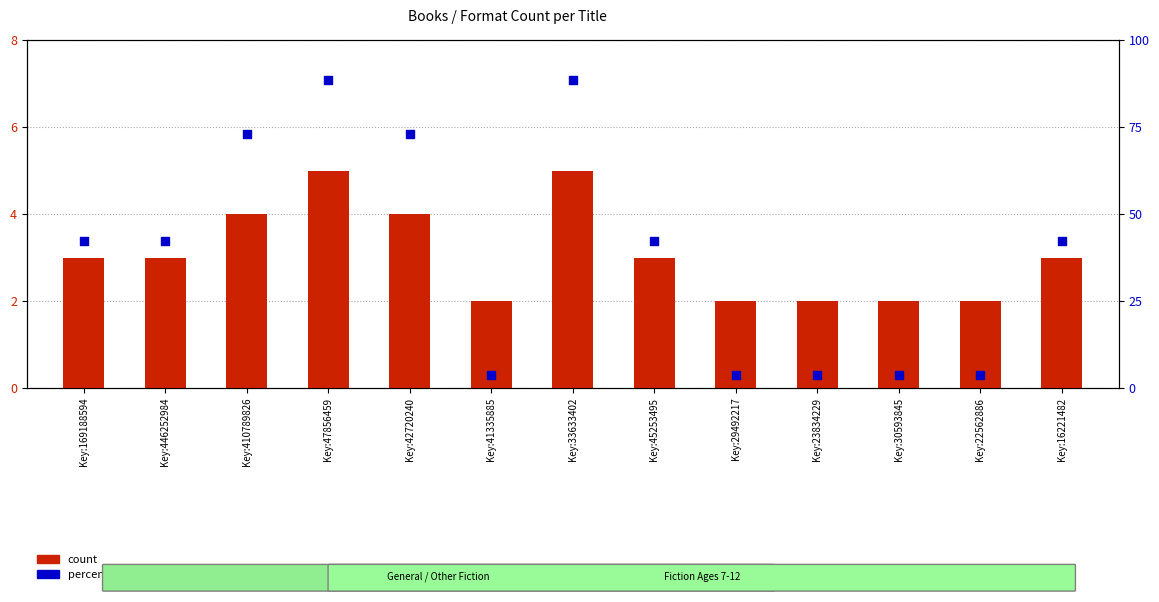

Which series has the largest total across all categories?

percentile rank within the sample